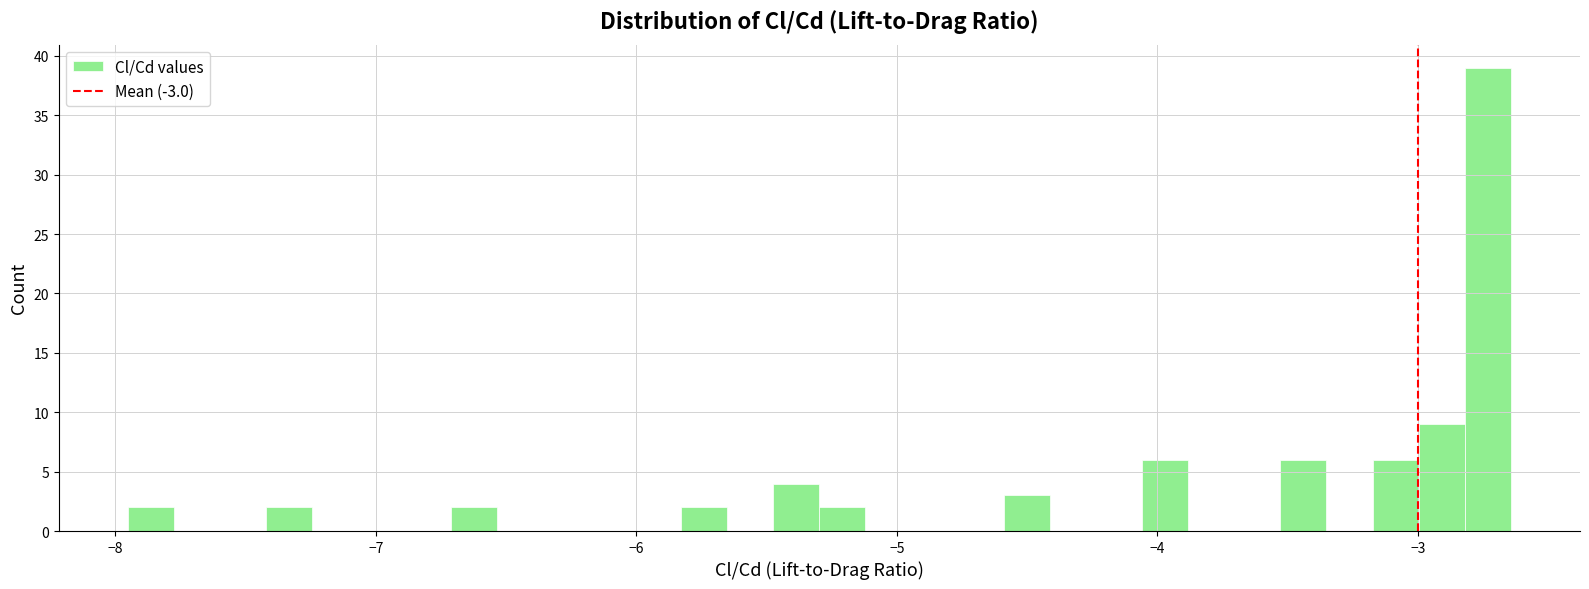

Around what value on the x-axis is the tallest bar? Give the approximate position of its centre, as read against the axis.

-2.7